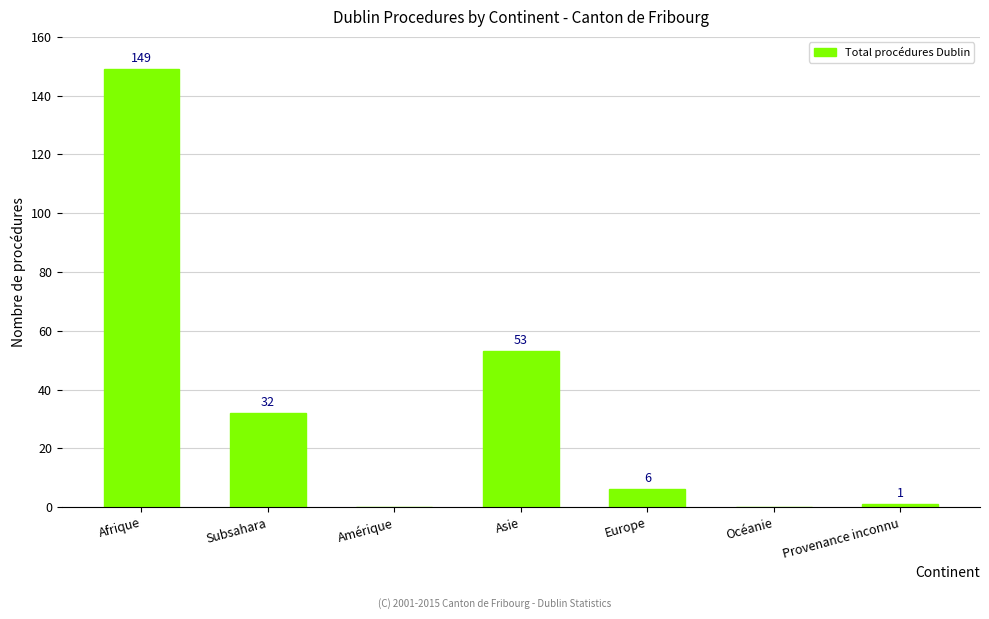

Reading left to right, transcribe all the data shown in this chart.

149	32	0	53	6	0	1